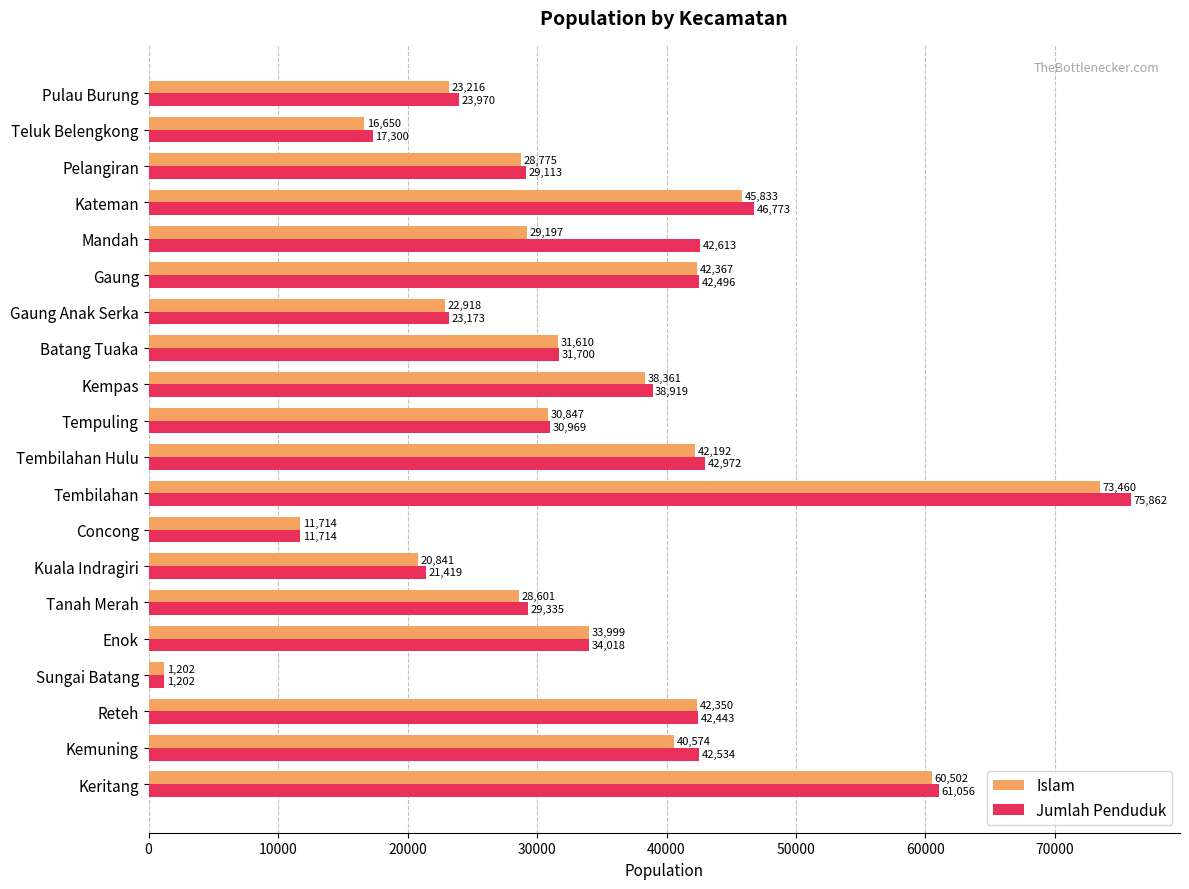

What is the highest value of the Islam series?

73460